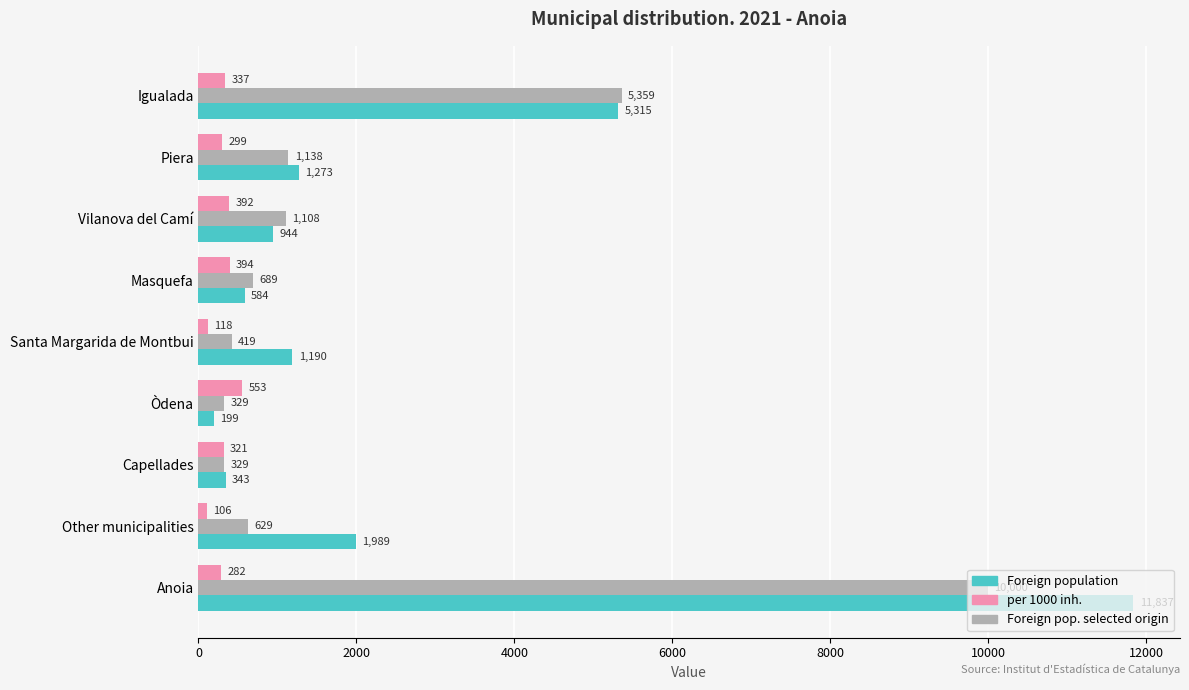

The value of Foreign pop. selected origin at Capellades is 329. True or false?

True